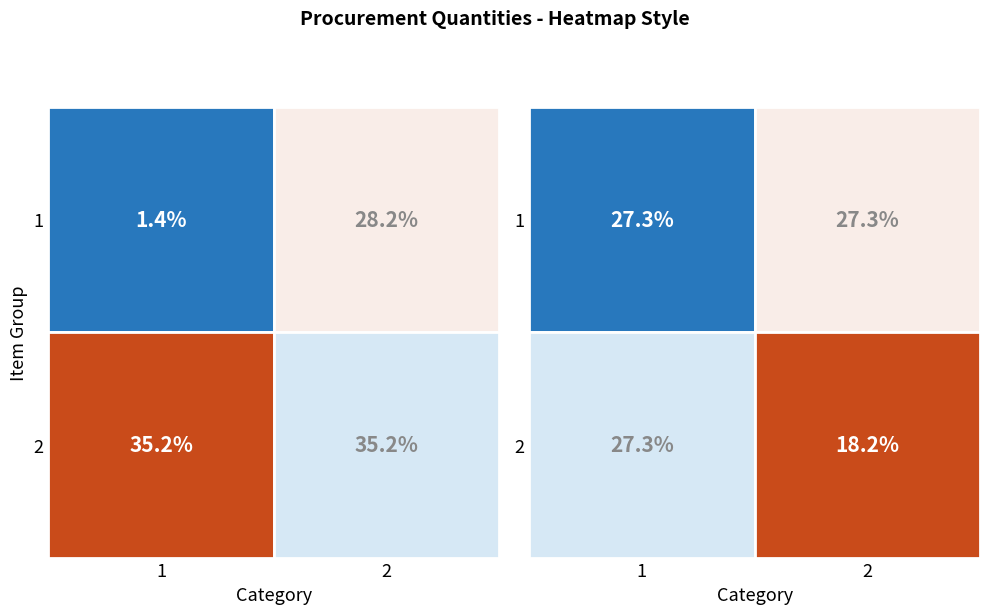

Rank the series by their maximum value, from highest to lowest.

2, 1